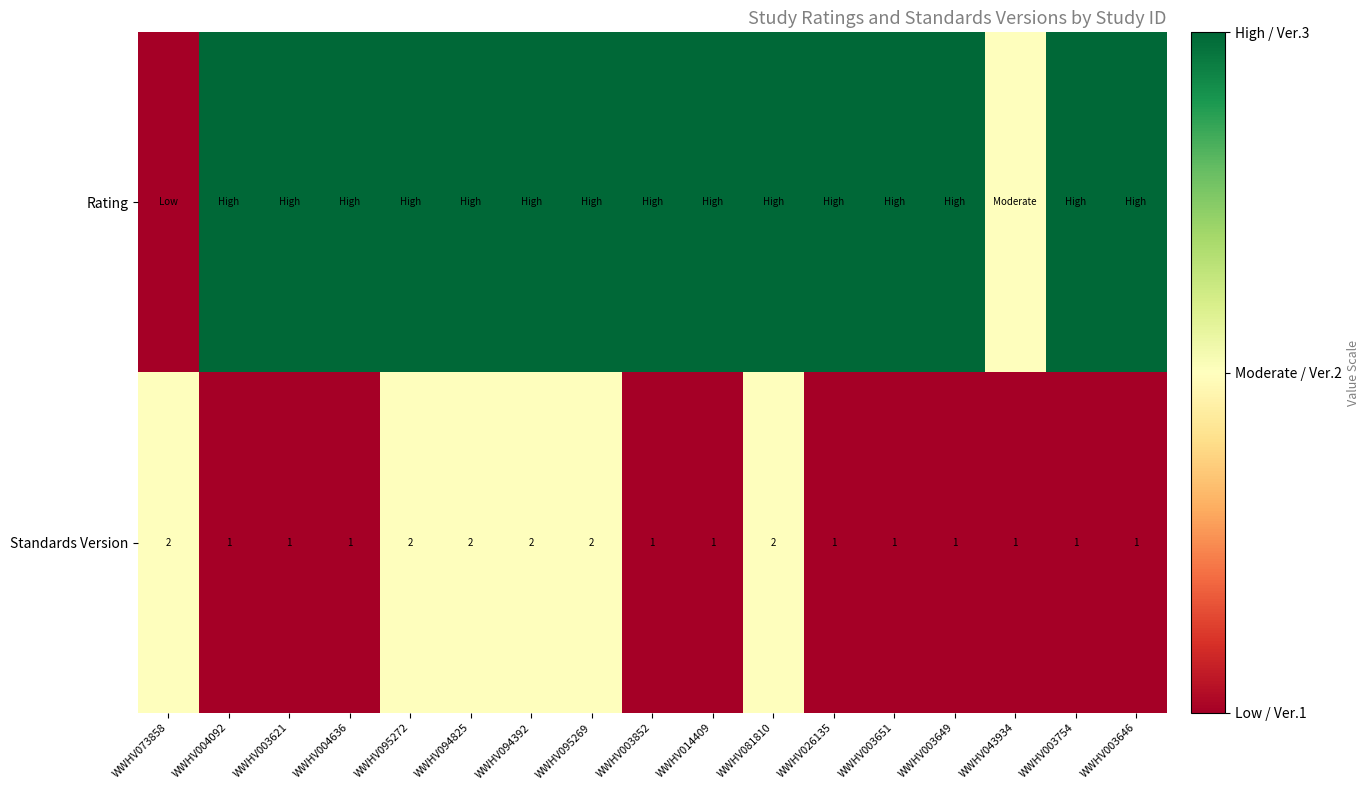

How many data points does each series have?

17